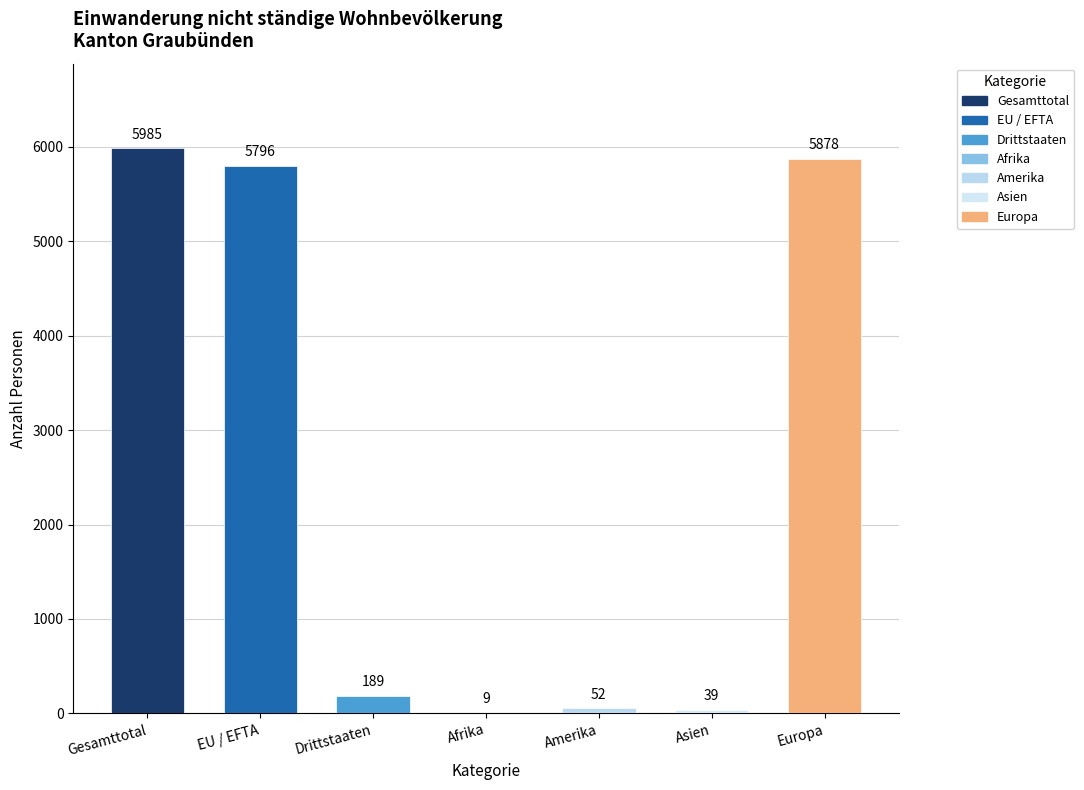

The chart shows a value of 39 at Asien. True or false?

True